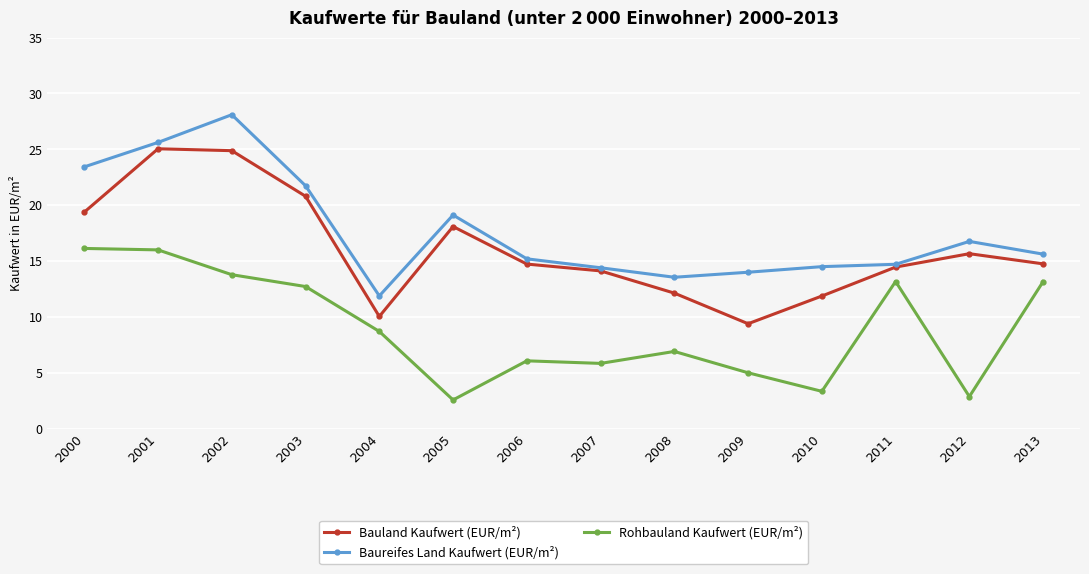

True or false: Bauland Kaufwert (EUR/m²) has more than 2 interior local peaks.

True